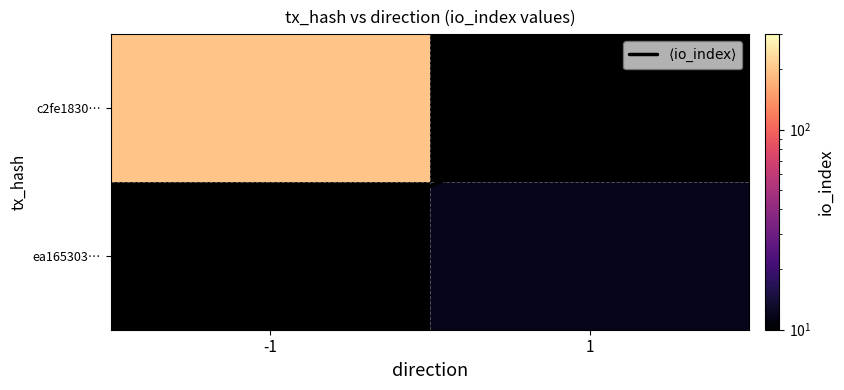

Rank the series at 1 from highest to lowest value.

$\langle \mathrm{io\_index} \rangle$, c2fe1830…, ea165303…